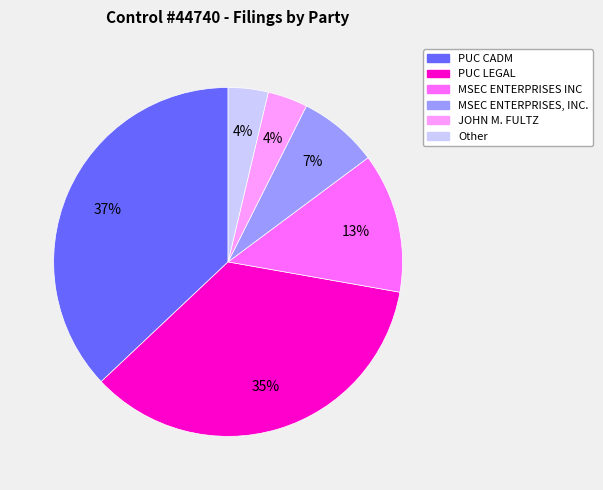

To the nearest percent, what is the difference between the largest and smallest slice percentages?

33%